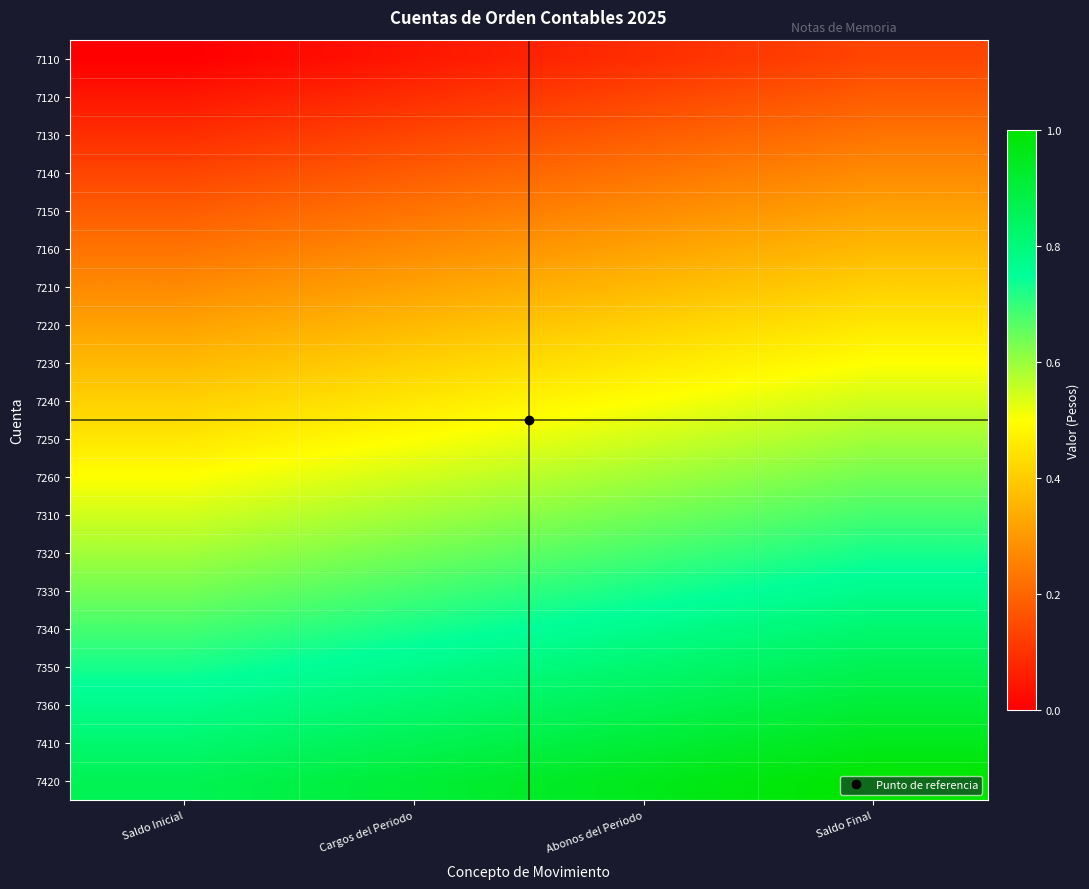

List the series in order of their peak value, highest first.

7420, 7410, 7360, 7350, 7340, 7330, 7320, 7310, 7260, 7250, 7240, 7230, 7220, 7210, 7160, 7150, 7140, 7130, 7120, 7110